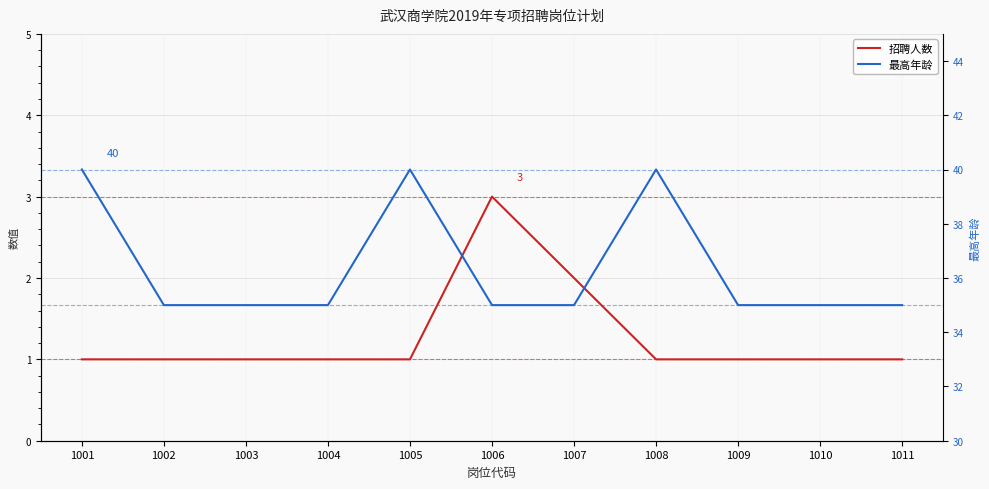

True or false: 最高年龄 and 招聘人数 intersect in this chart.

False